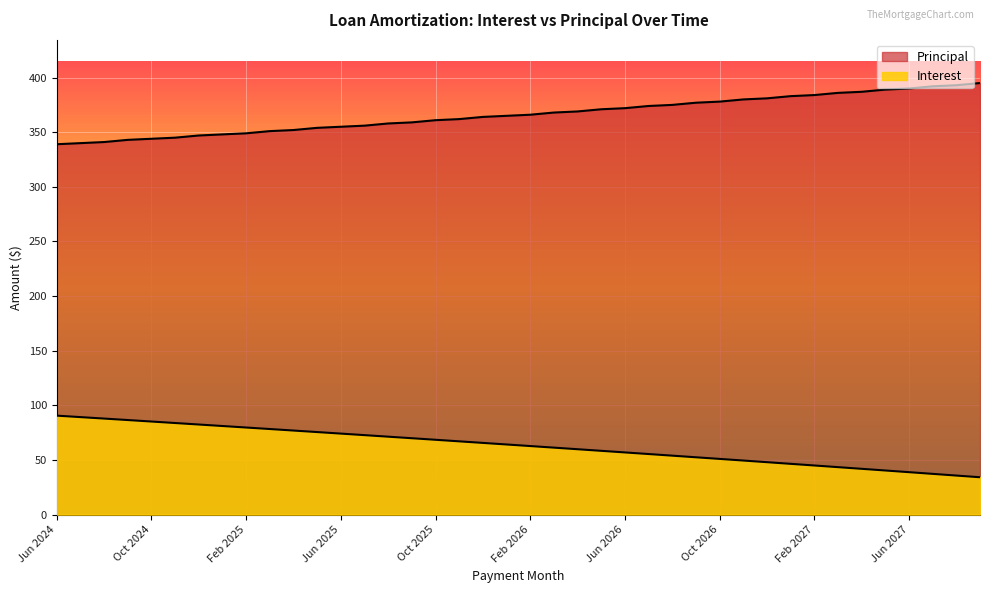

Is the value of Interest at Aug 2025 greater than the value of Principal at Oct 2025?

No